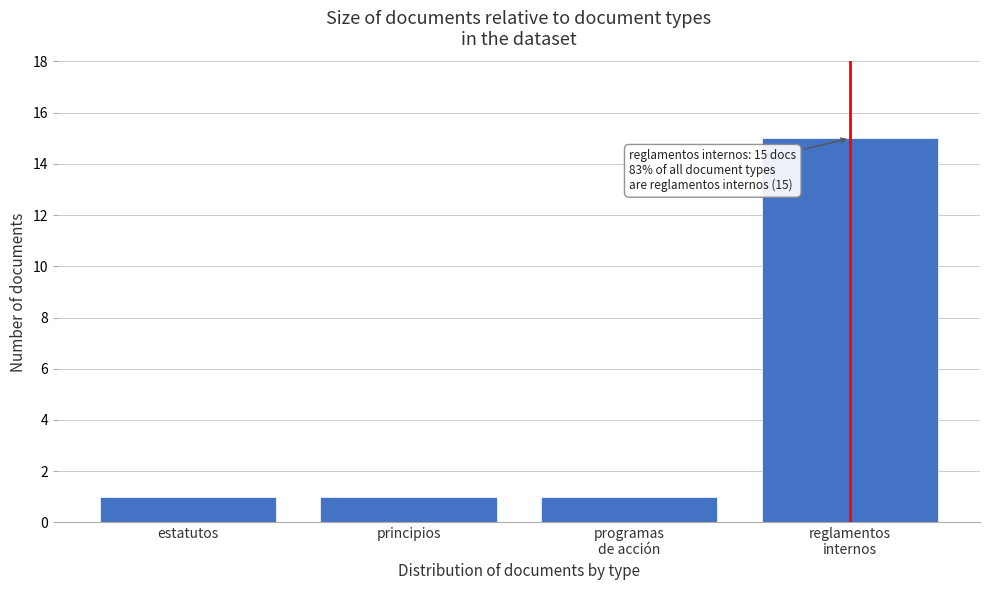

Reading left to right, extract all data points from this chart.

1	1	1	15